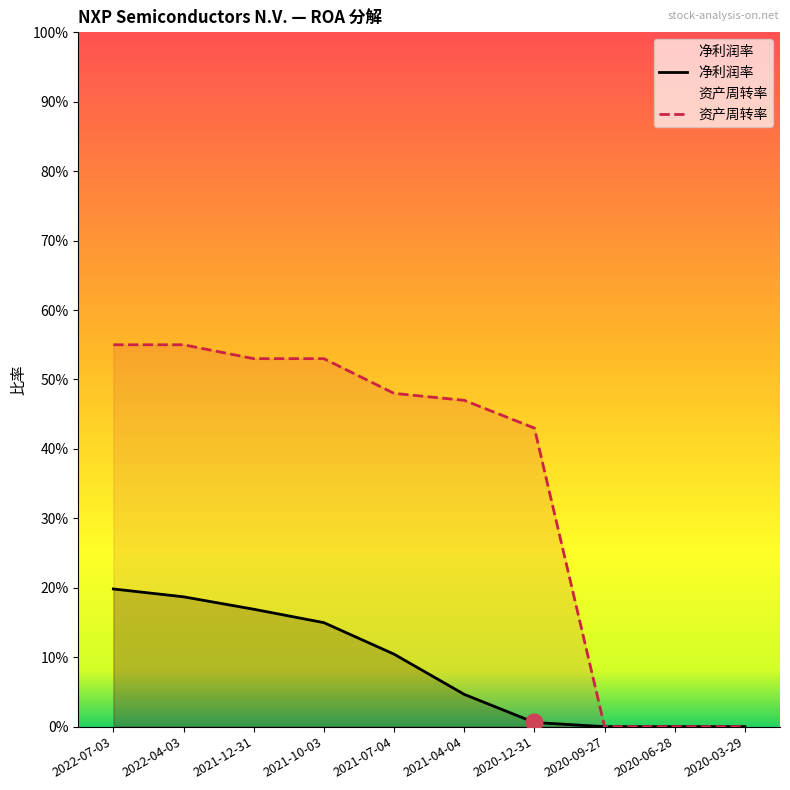

Between 2022-04-03 and 2021-12-31, which is larger?

2022-04-03